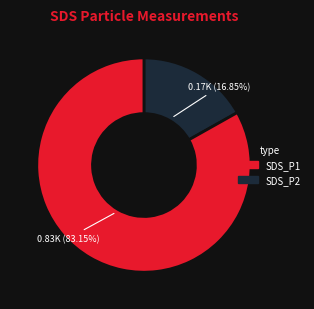

Which has a higher value, SDS_P1 or SDS_P2?

SDS_P2